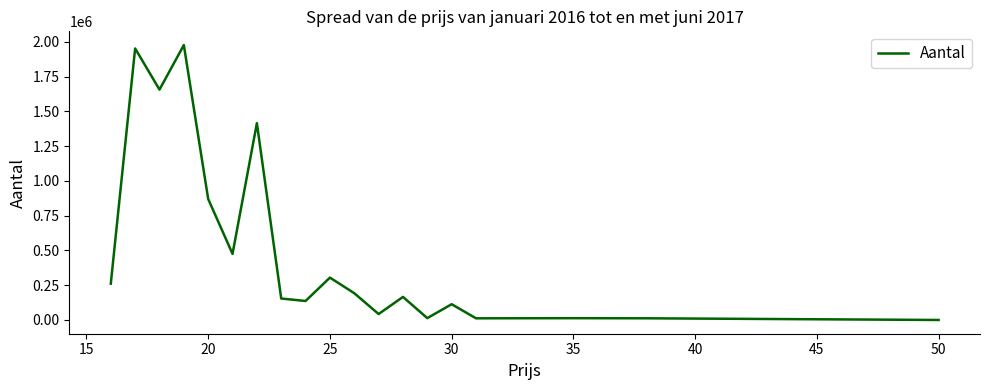

What is the greatest value displayed?

1977636